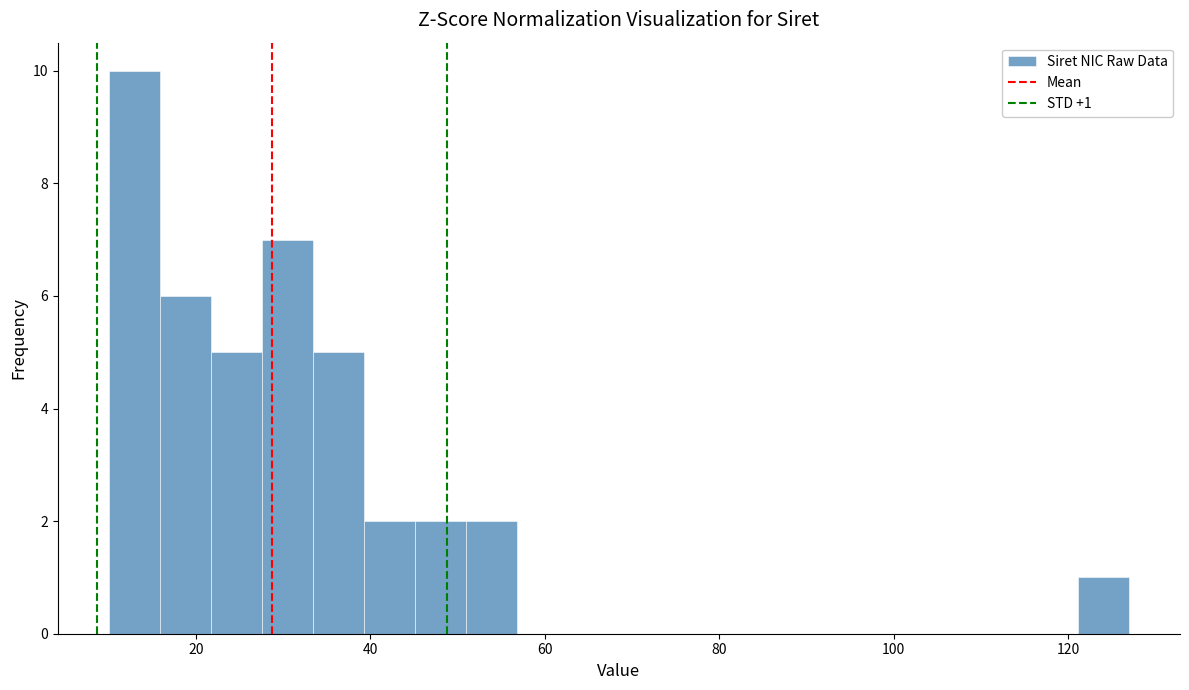

Around what value on the x-axis is the tallest bar? Give the approximate position of its centre, as read against the axis.

12